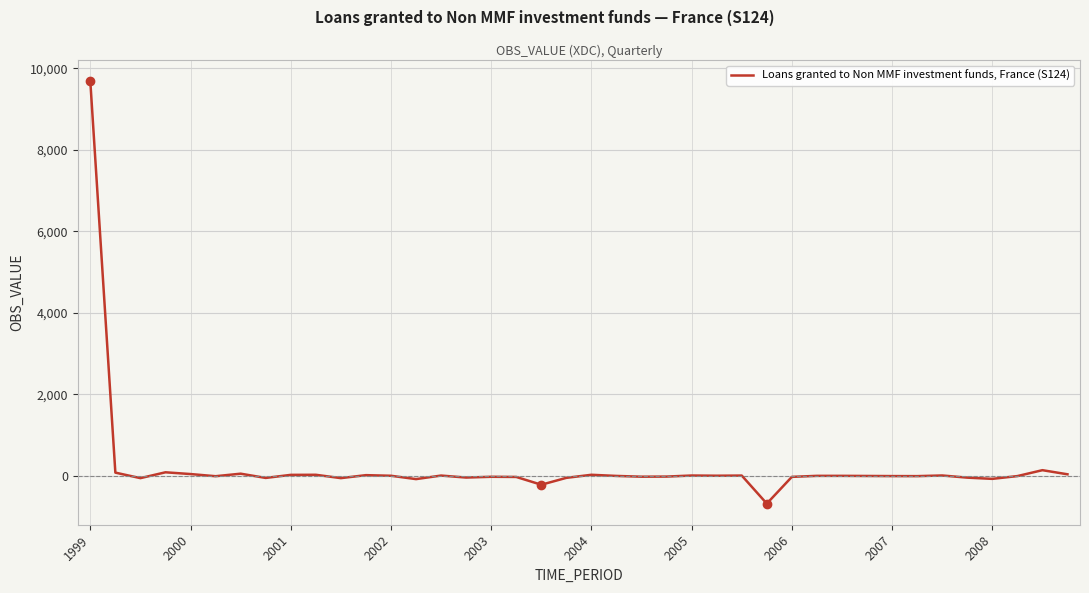

What is the difference between the maximum and minimum values?

10362